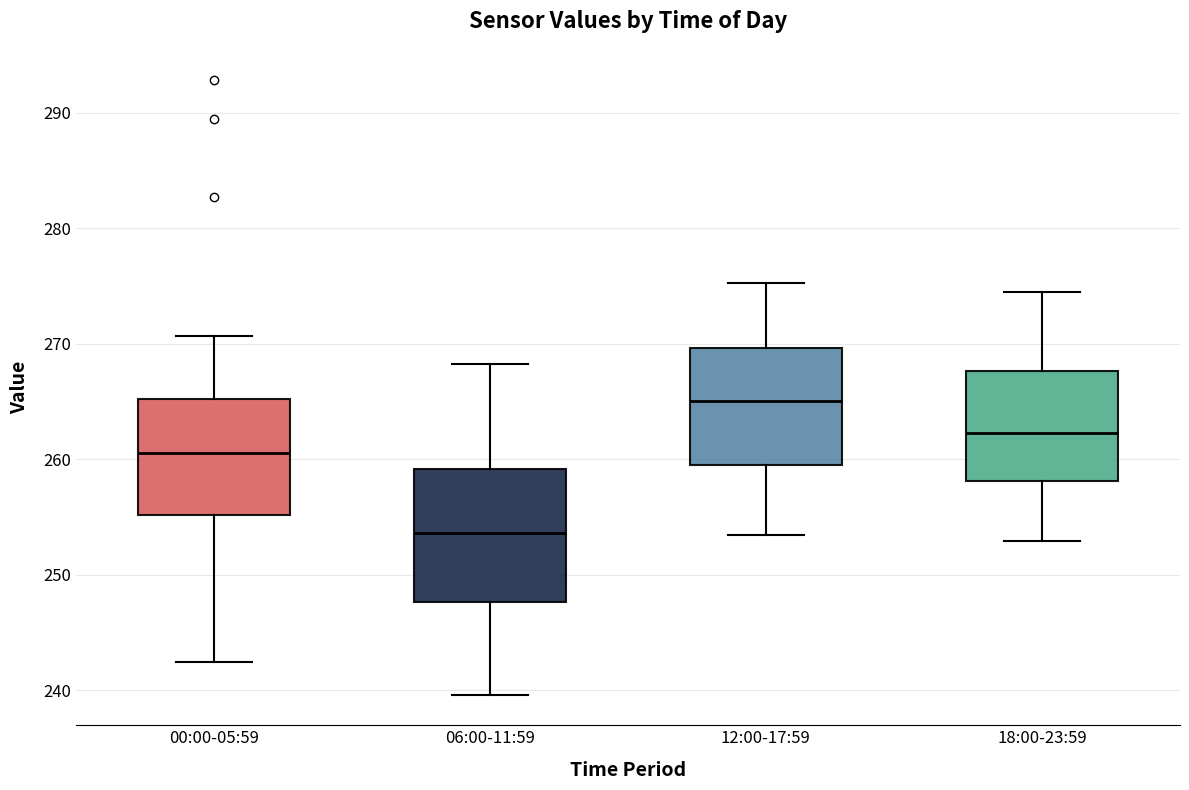

Reading left to right, read every box against the y-axis: the position of its median line, the range the box covers, and the ends of its whiskers. The values are not printed on the chart, so give them approximately, as read against the axis.

00:00-05:59: median 261, box 255 to 265, whiskers 242 to 271
06:00-11:59: median 254, box 248 to 259, whiskers 240 to 268
12:00-17:59: median 265, box 260 to 270, whiskers 253 to 275
18:00-23:59: median 262, box 258 to 268, whiskers 253 to 275